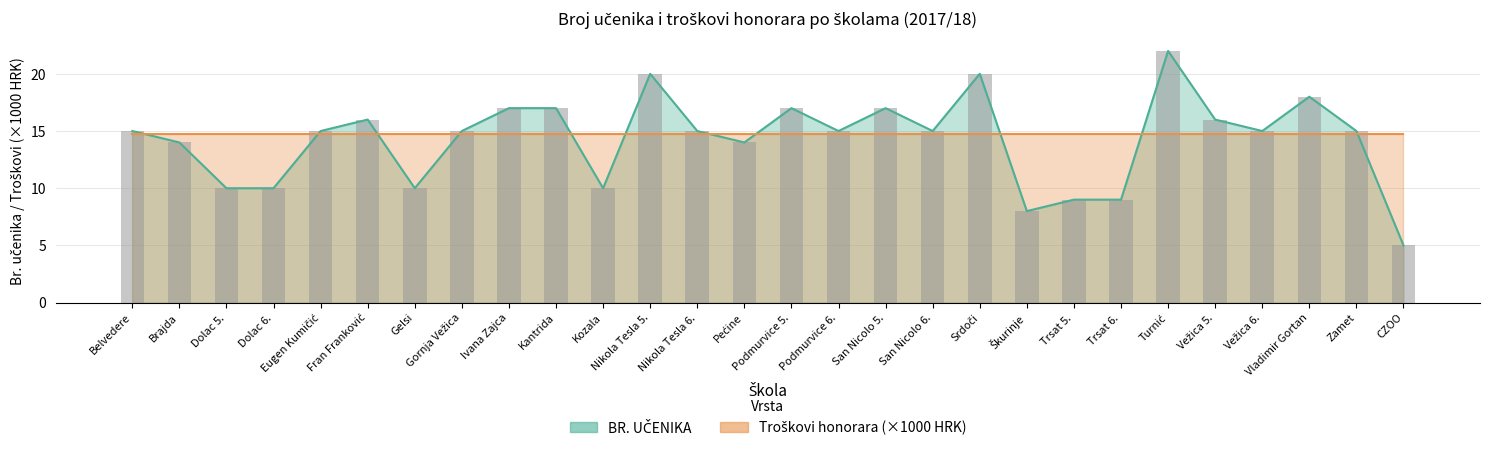

What is the ratio of the value at Gornja Vežica to the value at Belvedere?

1.0